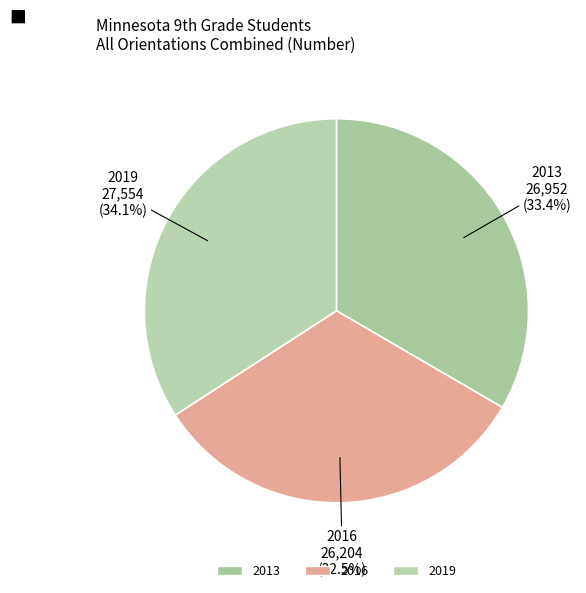

Which has a higher value, 2013 or 2019?

2019